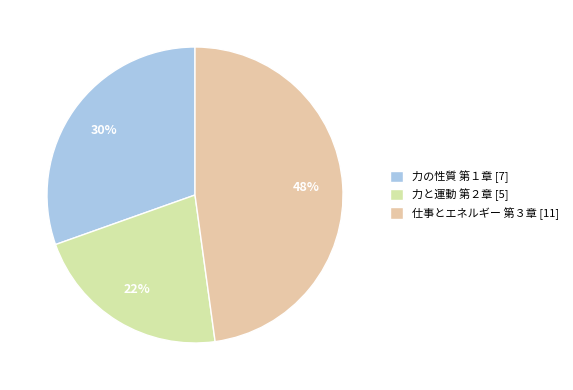

To the nearest percent, what is the combined percentage of 力の性質 第１章 and 力と運動 第２章?

52%